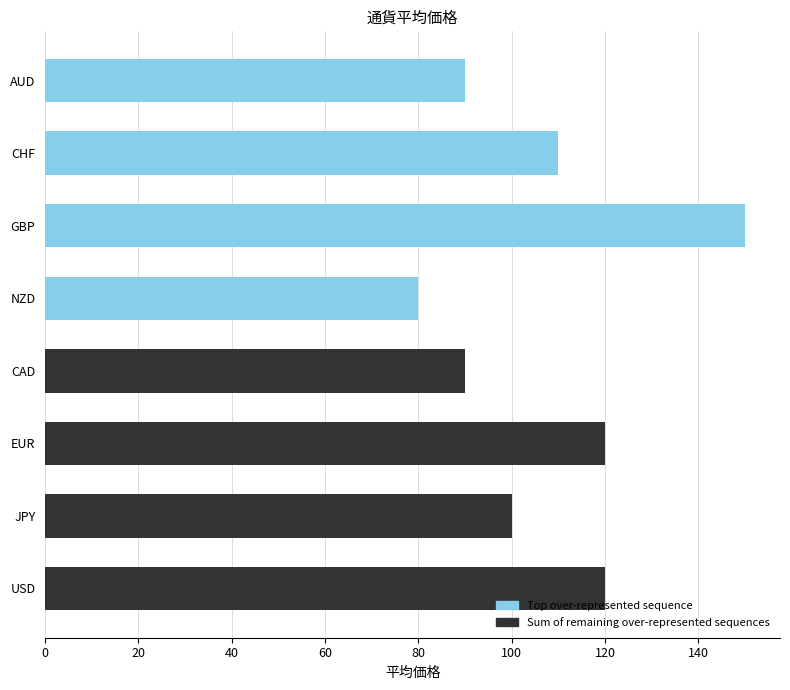

Reading left to right, transcribe all the data shown in this chart.

Top over-represented sequence: 90	110	150	80
Sum of remaining over-represented sequences: 90	120	100	120